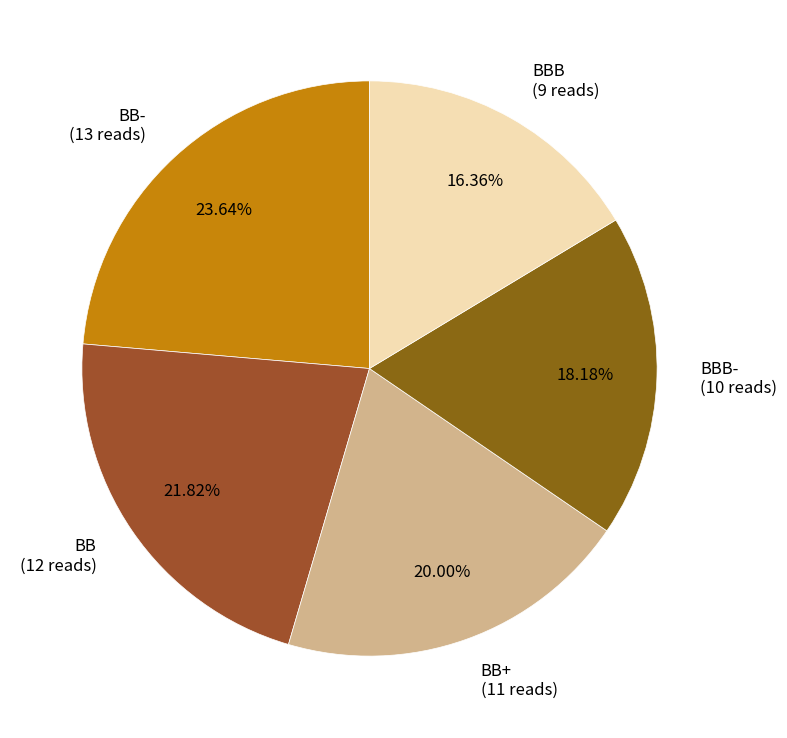

Is there a majority slice in this chart?

No